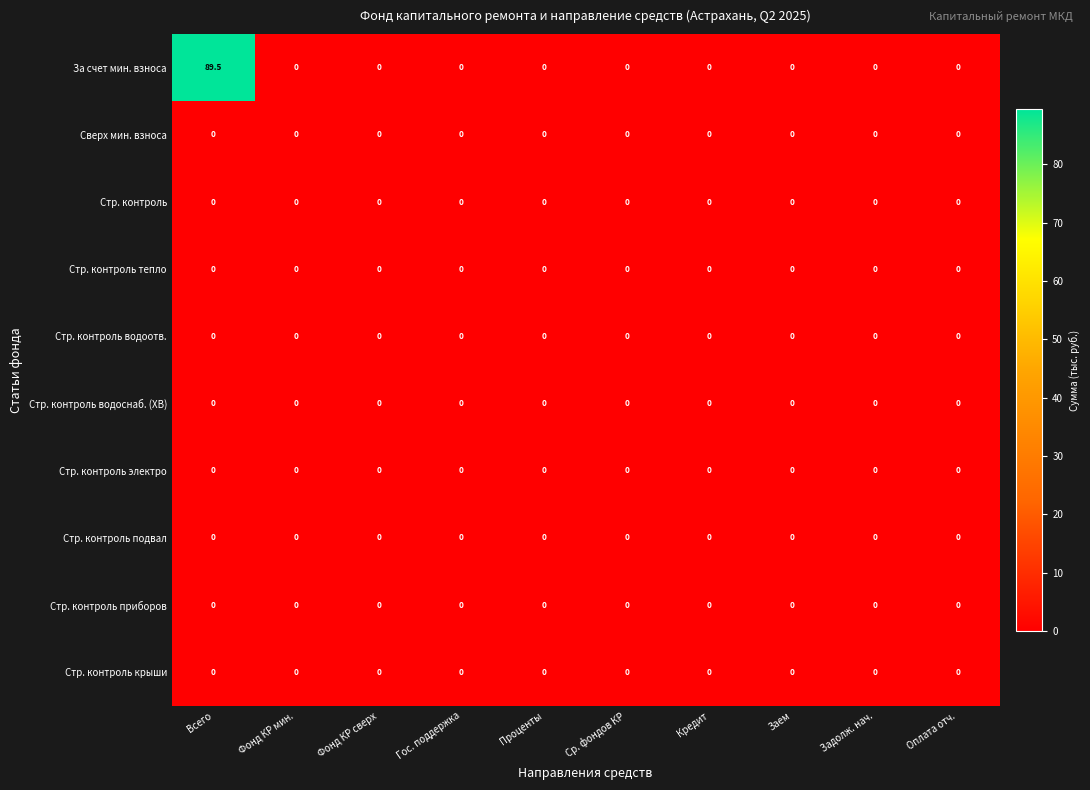

Is it true that За счет мин. взноса equals 29.5 at Оплата отч.?

False